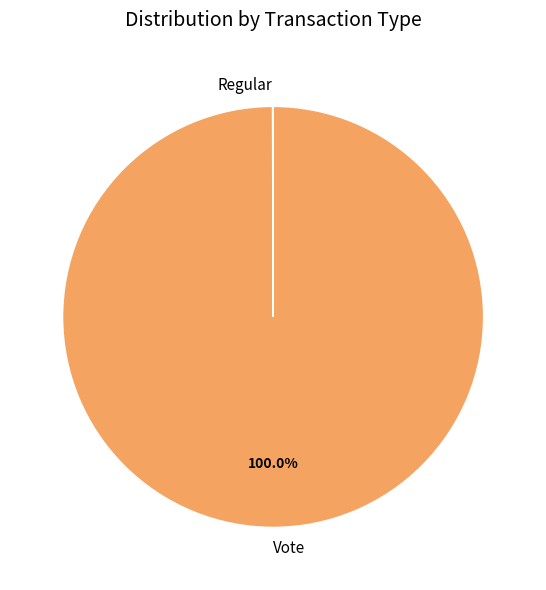

To the nearest percent, what percentage of the pie is Vote?

100%